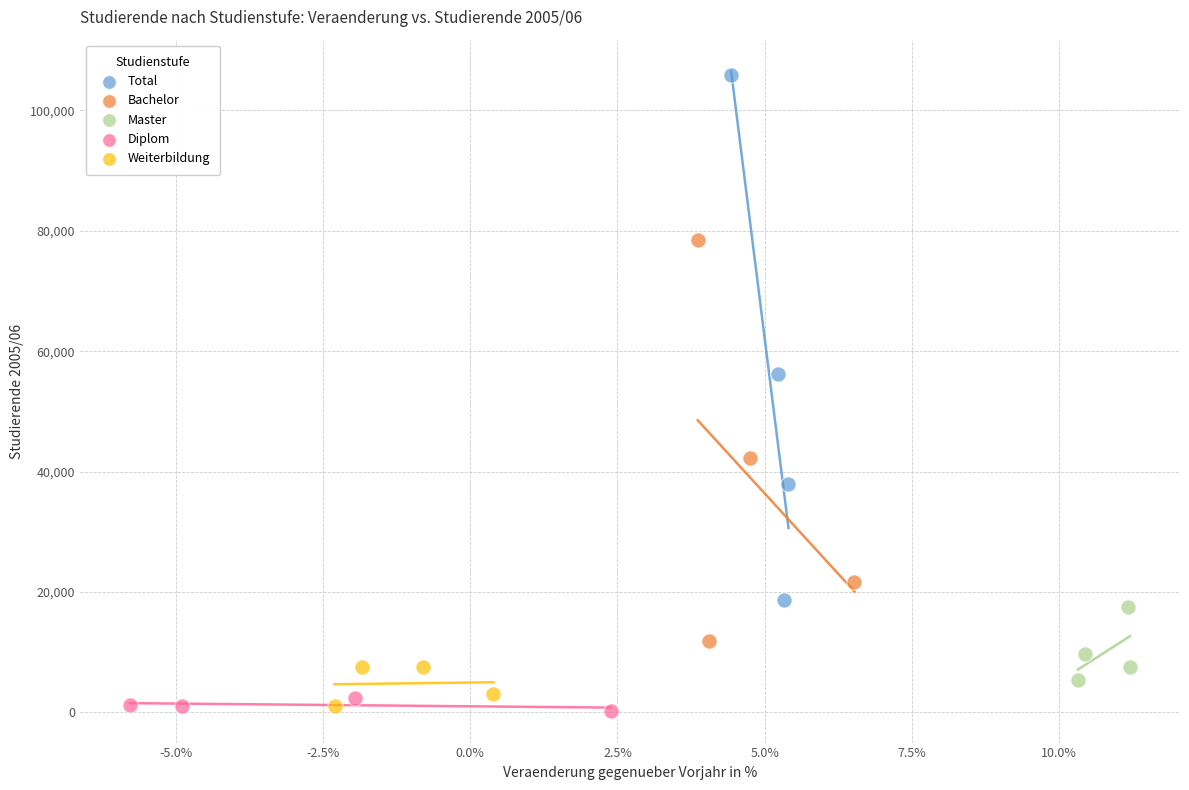

Which series reaches the maximum Y coordinate?

Total